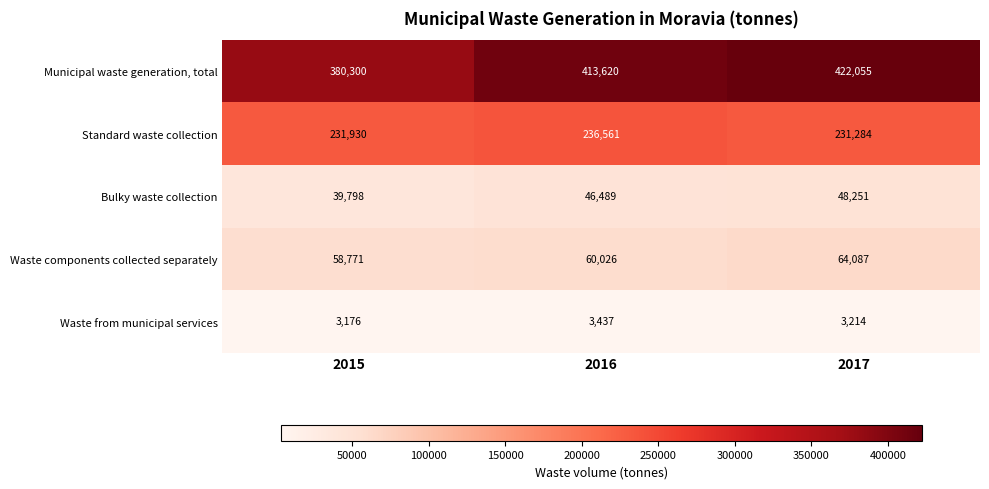

Where is Municipal waste generation, total nearest to the value 401177?

2016